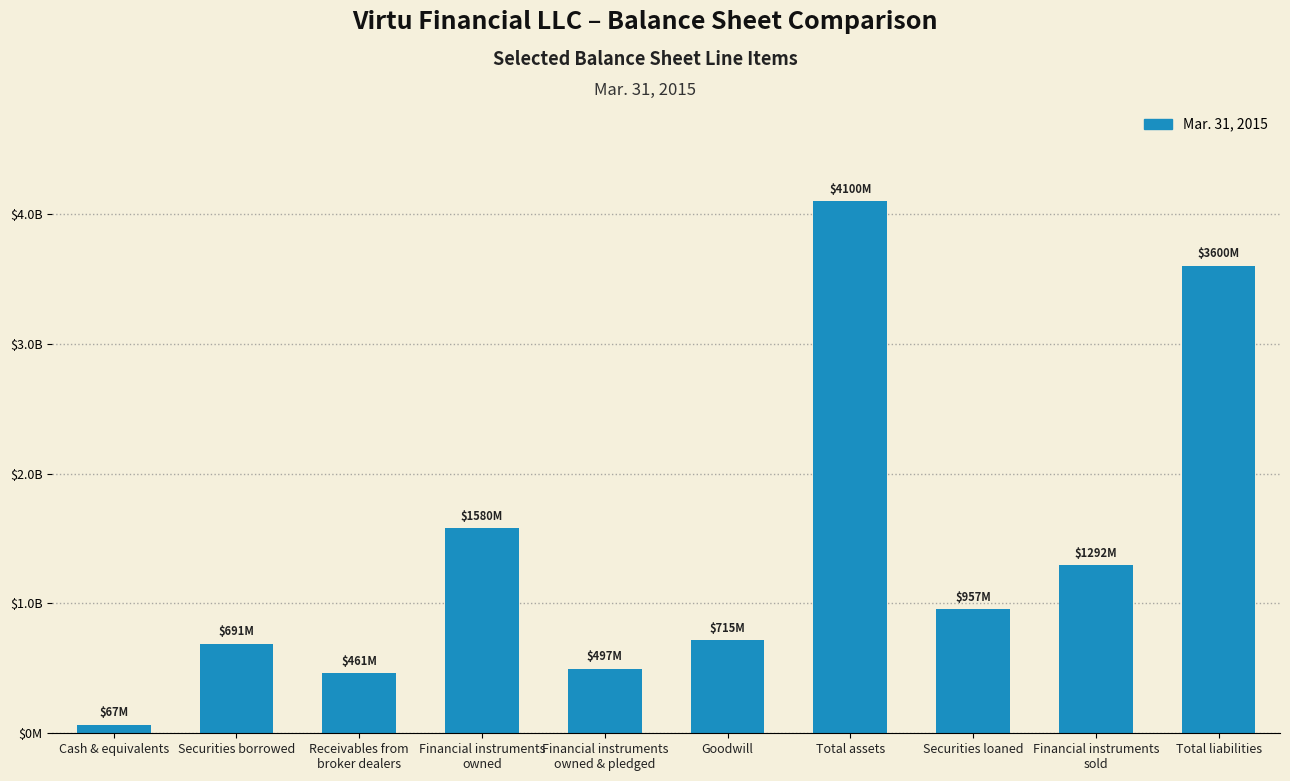

What is the greatest value displayed?

4099505000